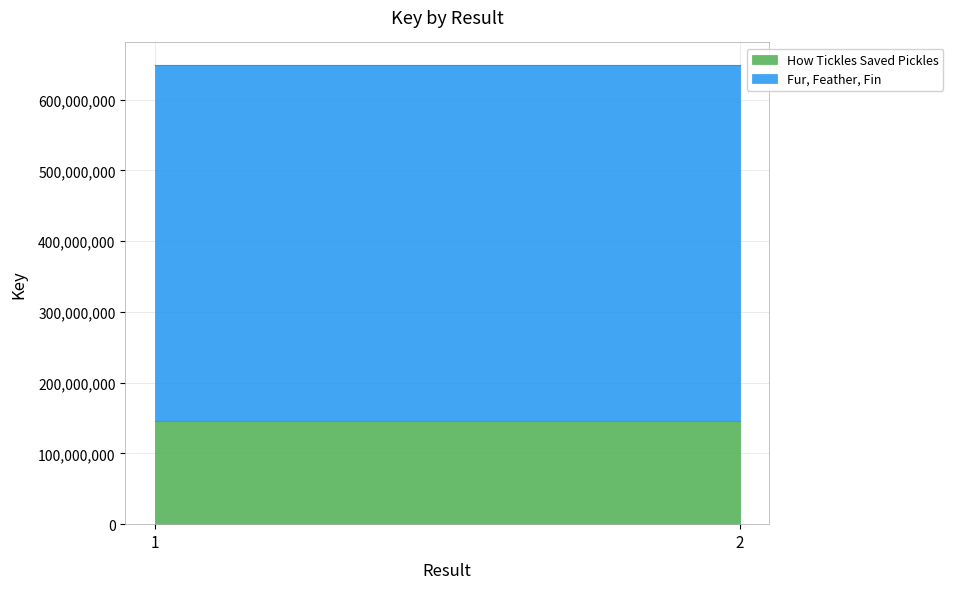

List the series in order of their peak value, highest first.

Fur, Feather, Fin, How Tickles Saved Pickles